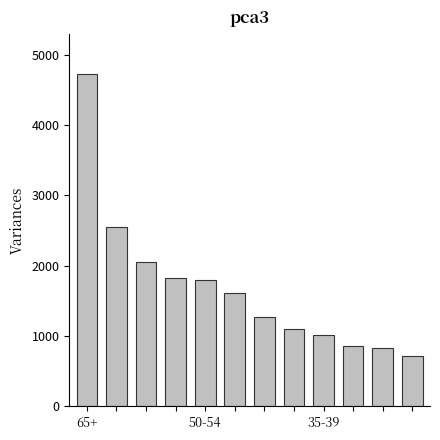

What is the value of the 10th bar from the left?

855